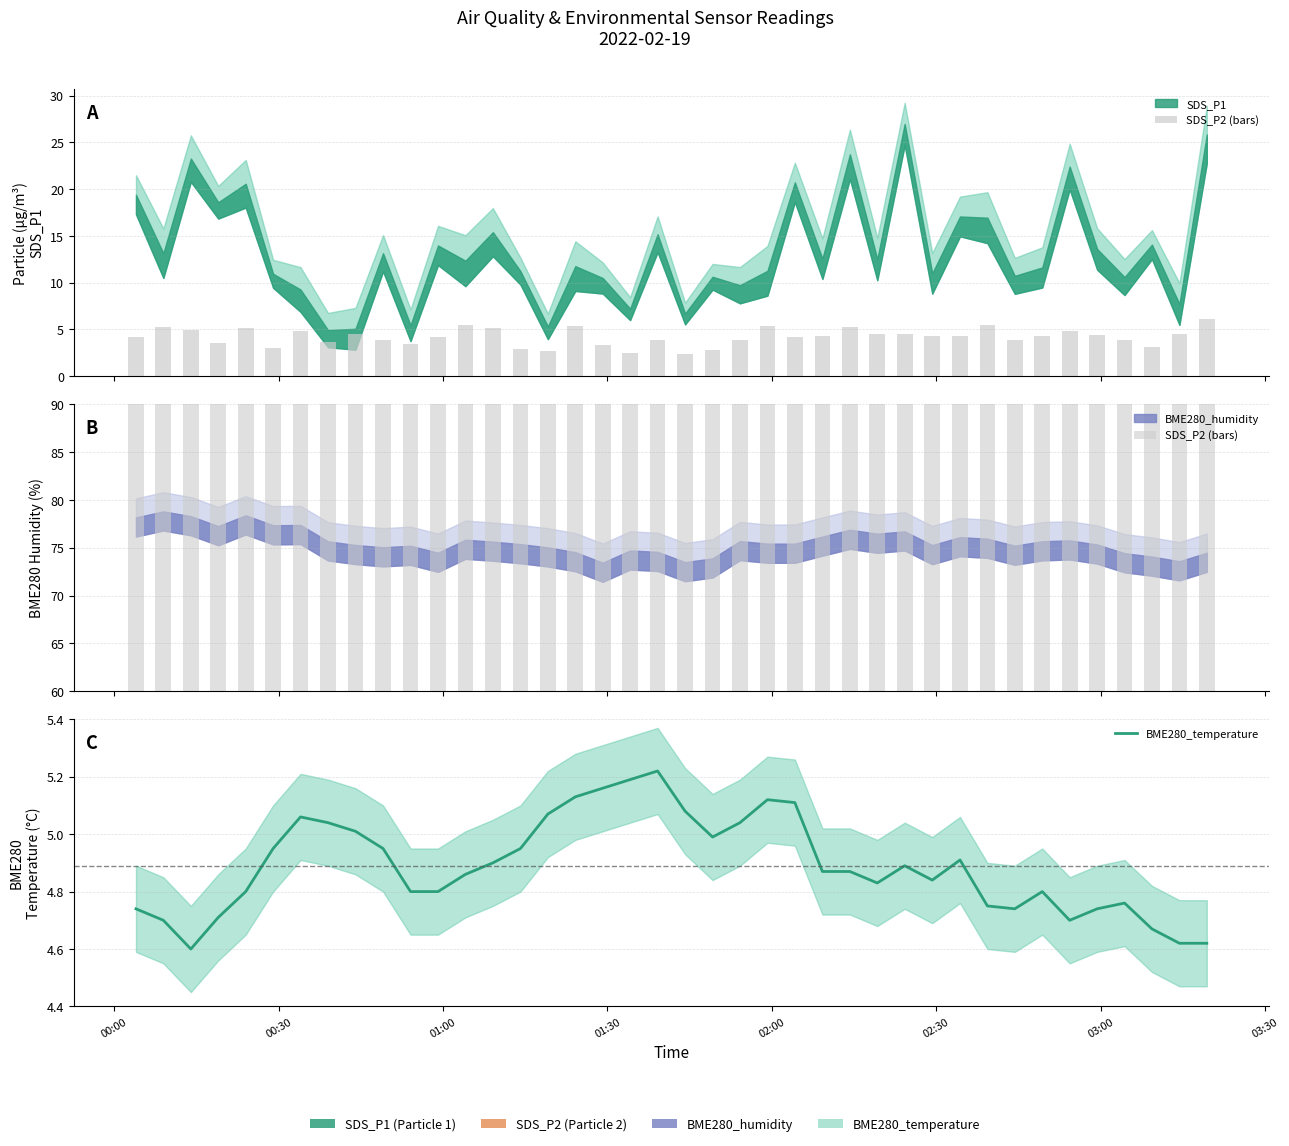

What is the sum of all BME280_temperature values?

195.6